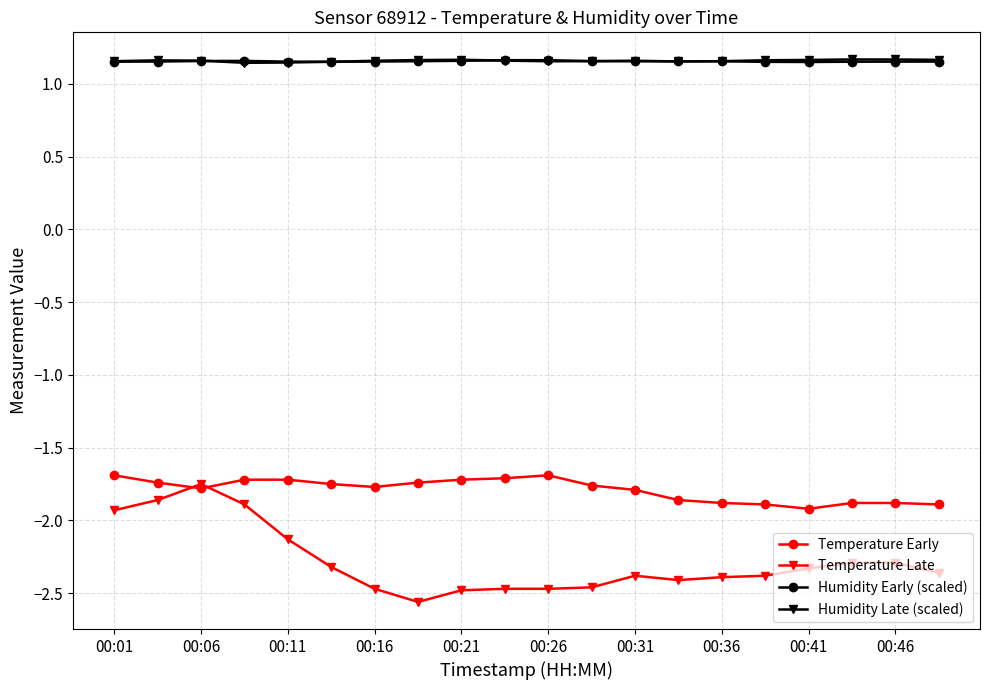

At how many categories does at least one series exceed -2?

20